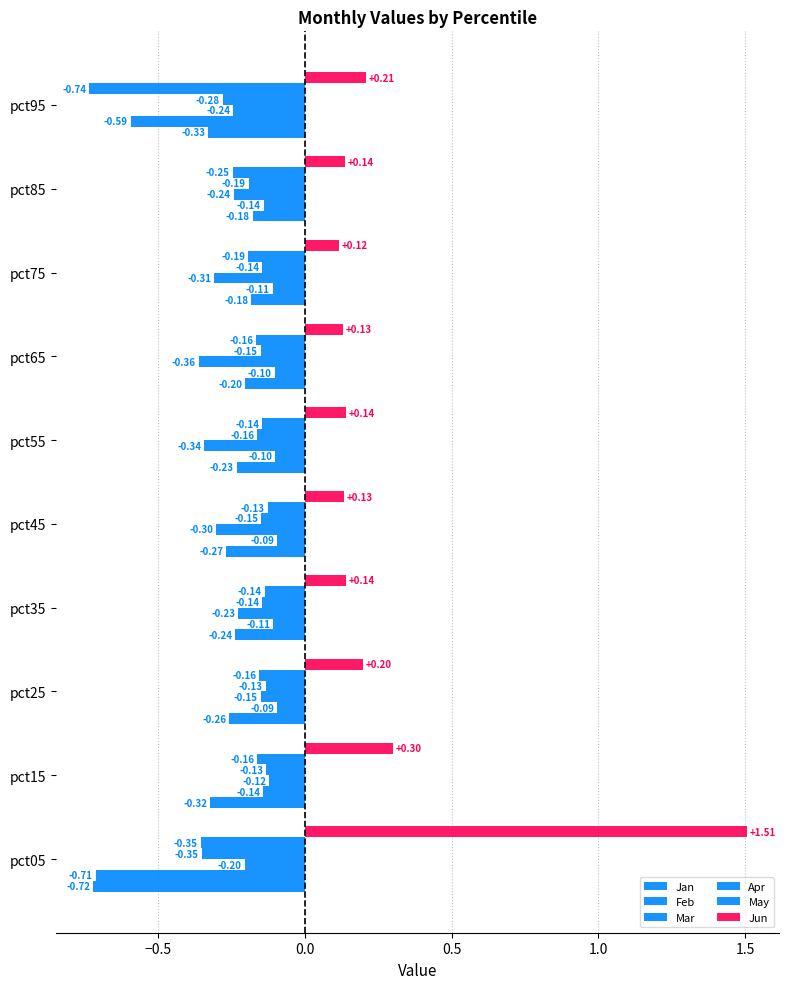

How many series are shown in this chart?

6